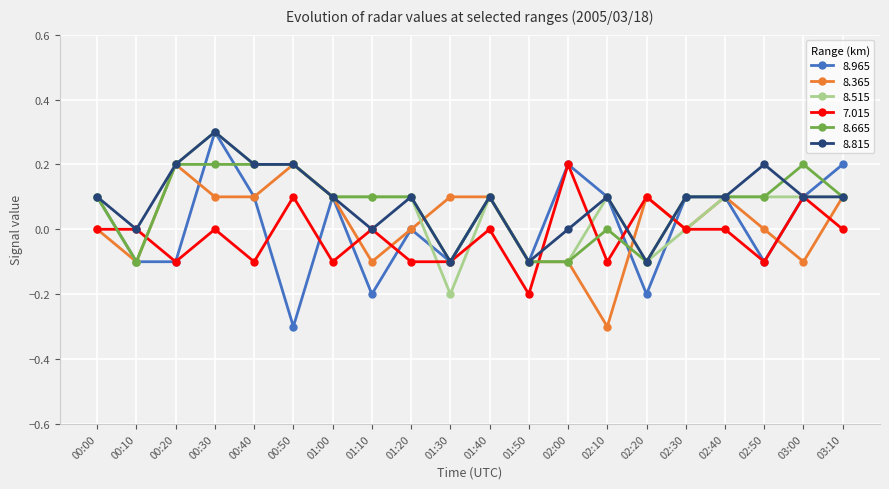

How many categories are shown in the chart?

20